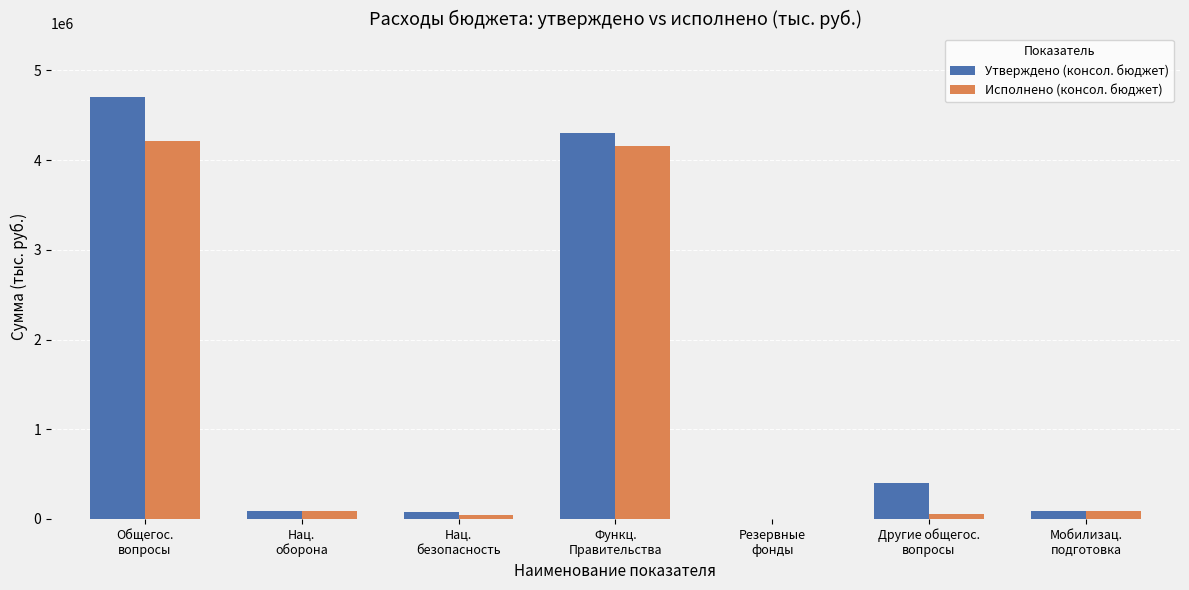

What is the maximum value for Исполнено (консол. бюджет)?

4208119.5